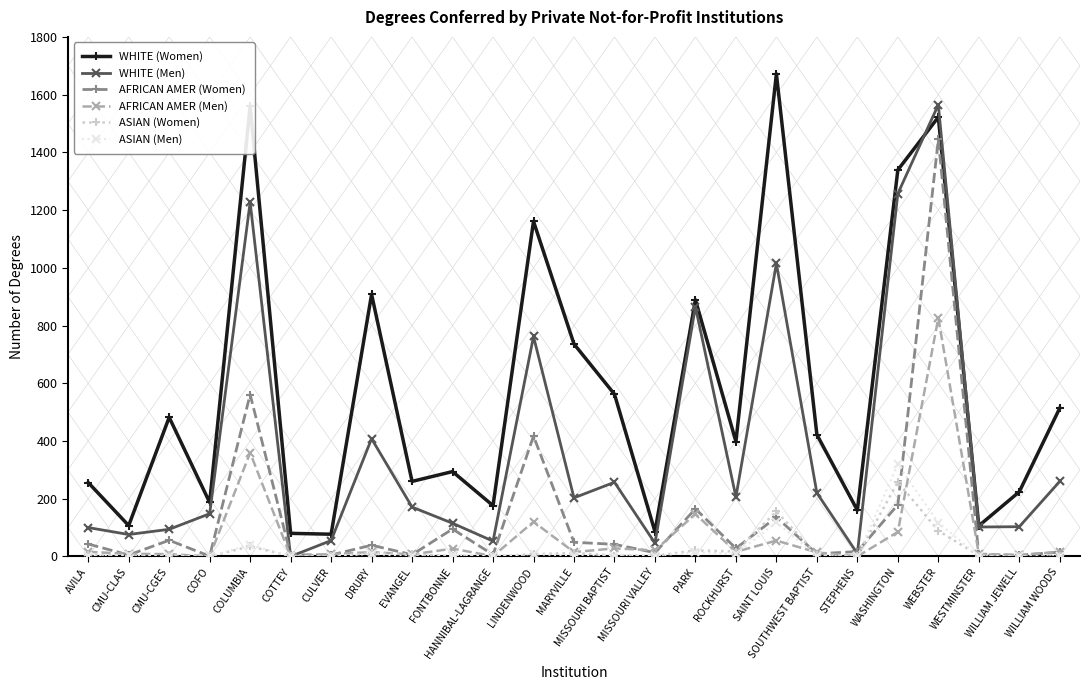

What is the total value across all series at AVILA?

420